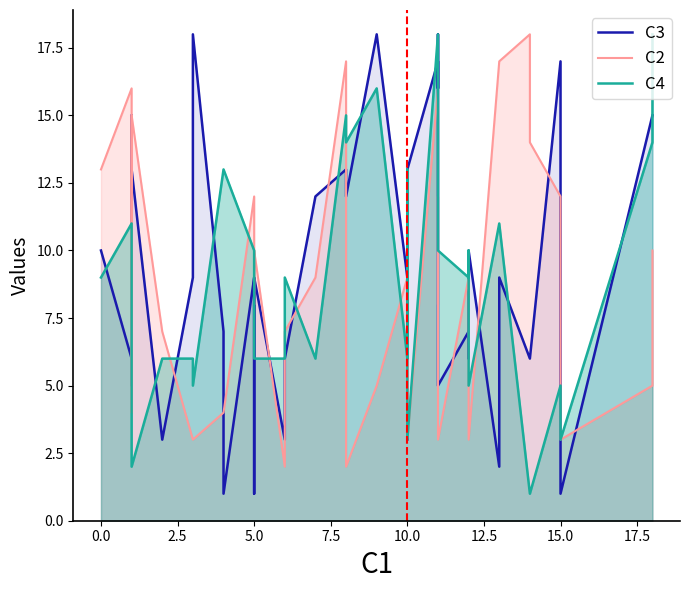

At how many categories does at least one series exceed 10?

27